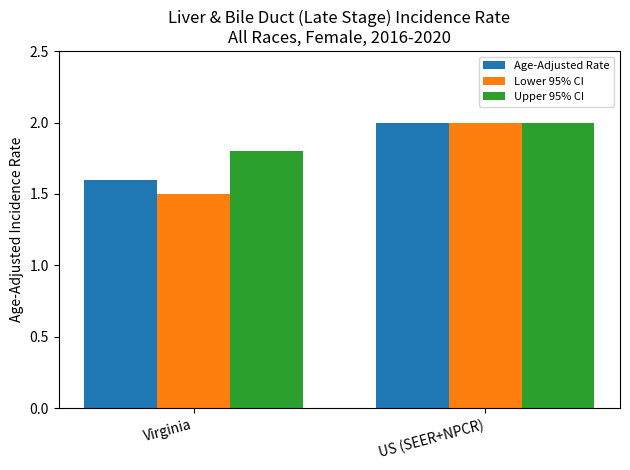

How many values in the Age-Adjusted Rate series are below 2?

1